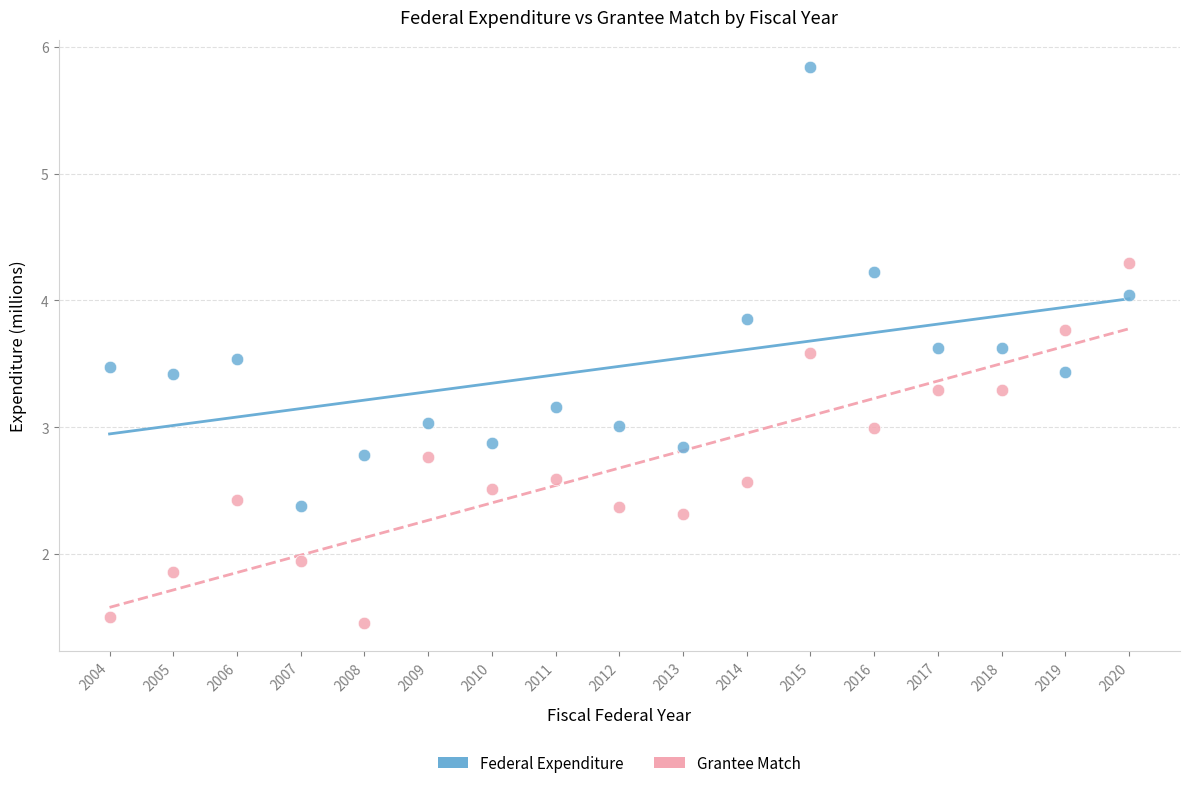

Which series has the largest Y range (max minus min)?

Federal Expenditure